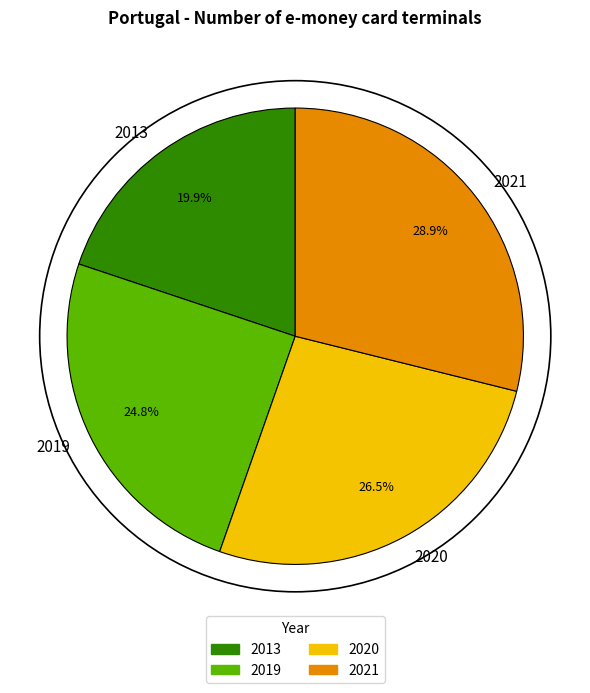

Between 2020 and 2021, which is larger?

2021